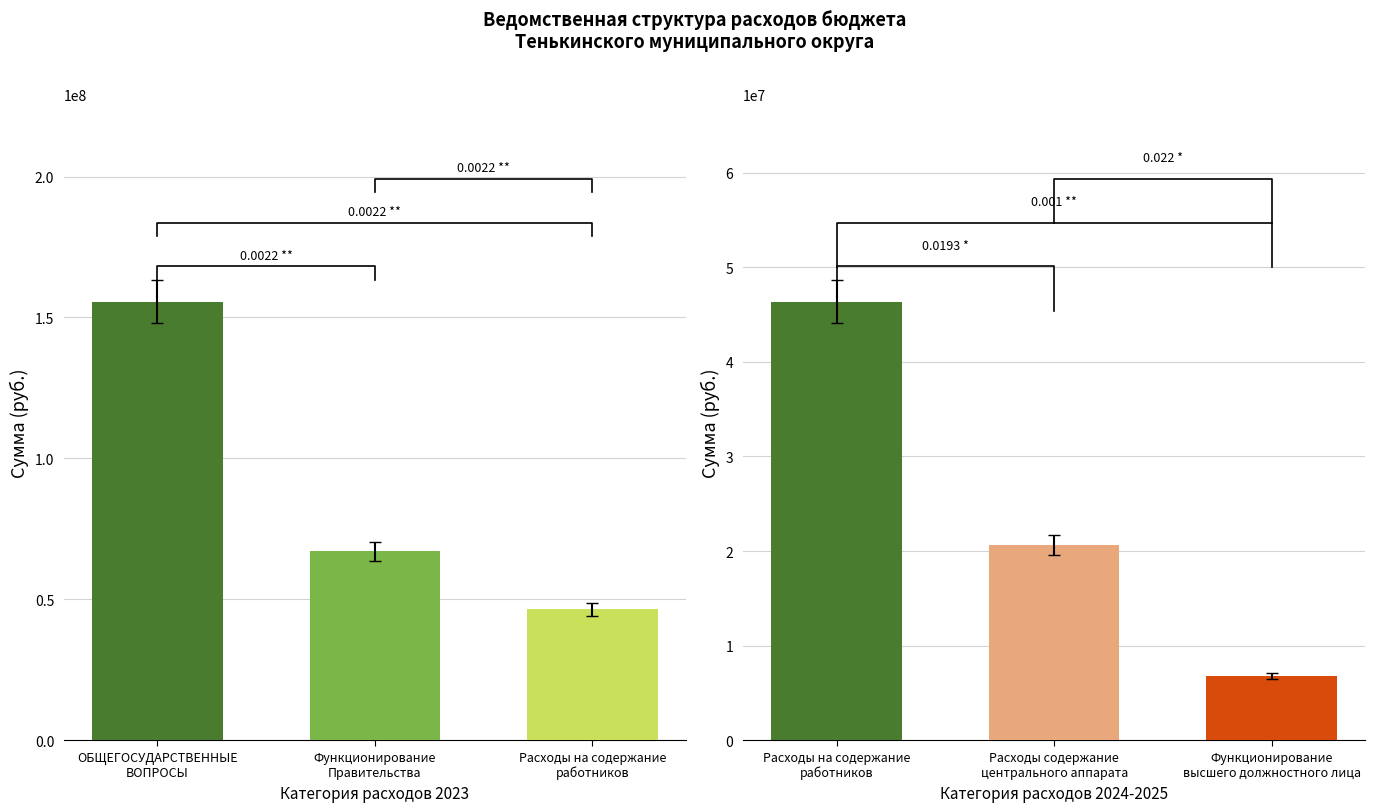

What is the difference between the 2024 values at Функционирование
Правительства and Функционирование
высшего должностного лица?

65676062.0